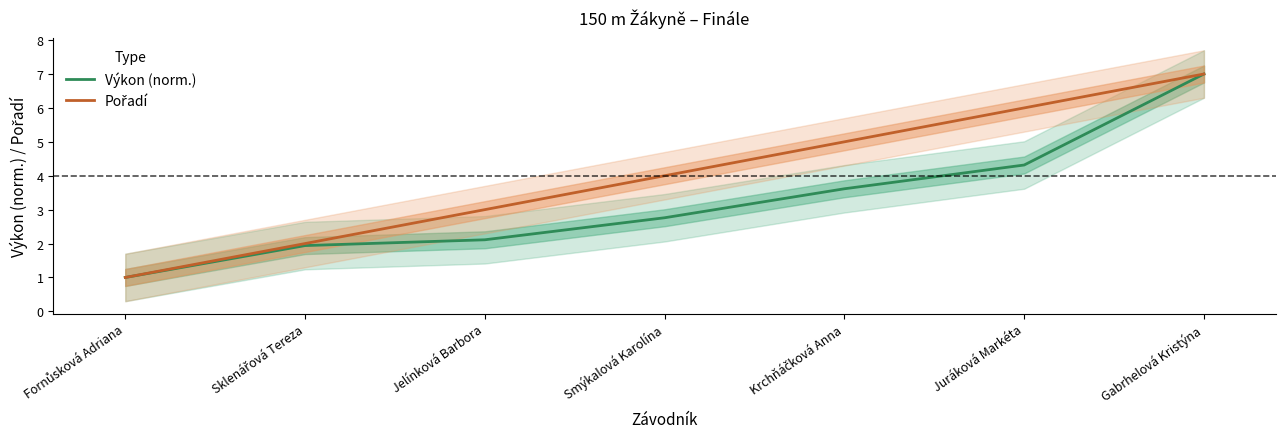

How many data points in Pořadí are above 4?

3